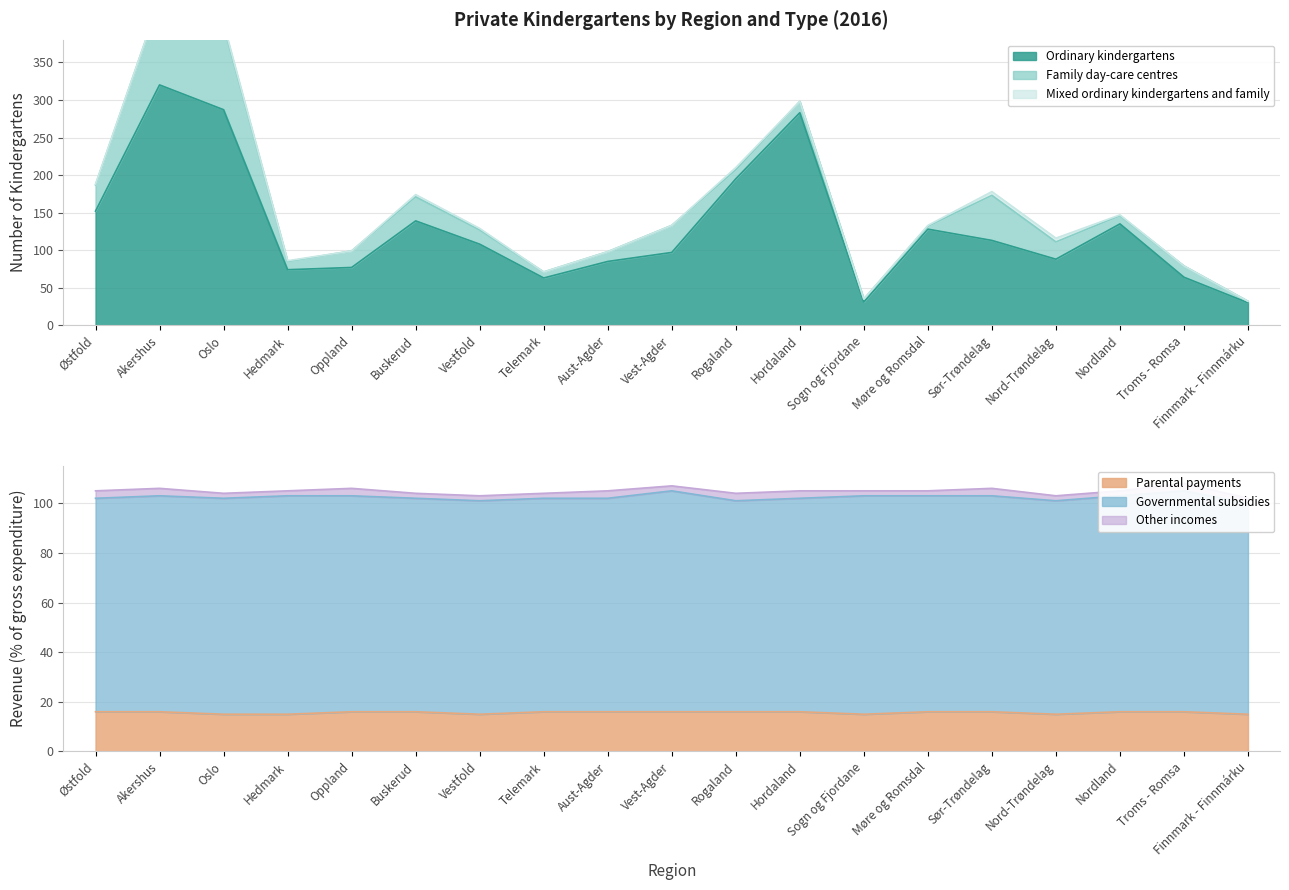

True or false: Ordinary kindergartens and Mixed ordinary kindergartens and family cross at least once.

False